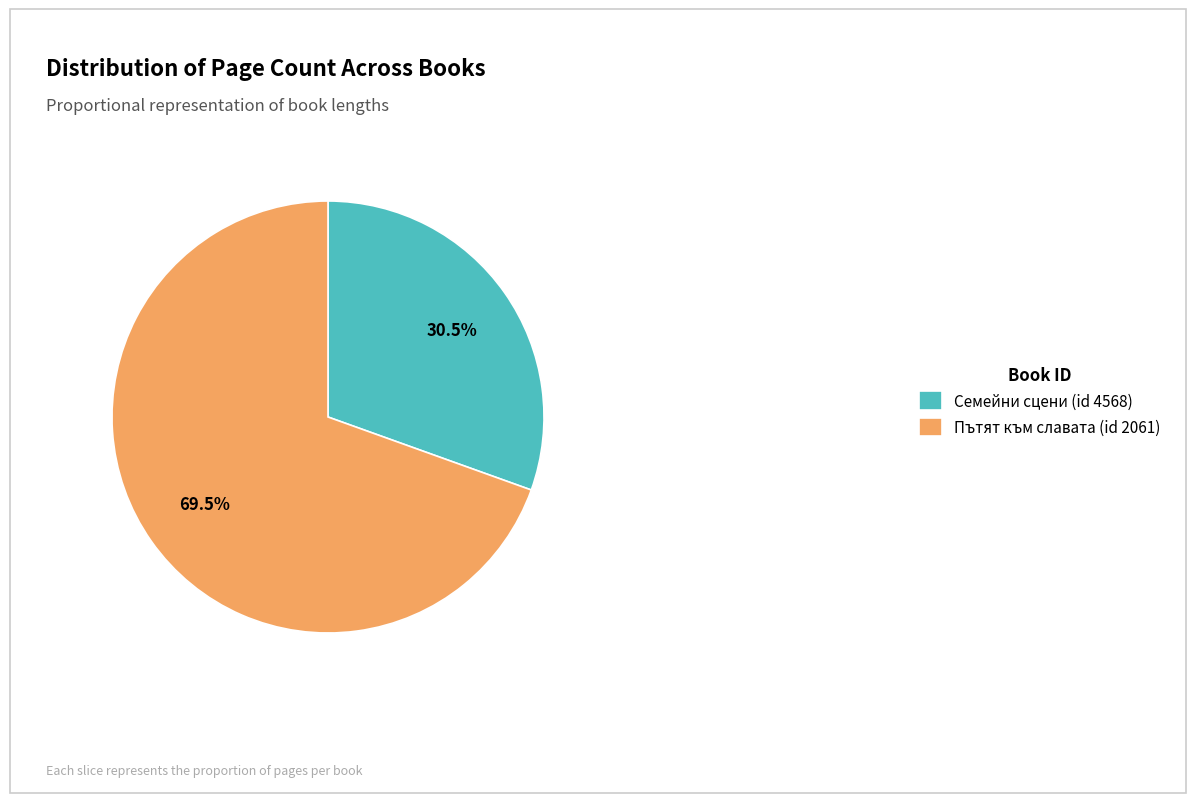

Does Семейни сцени (id 4568) account for over 50% of the chart?

No